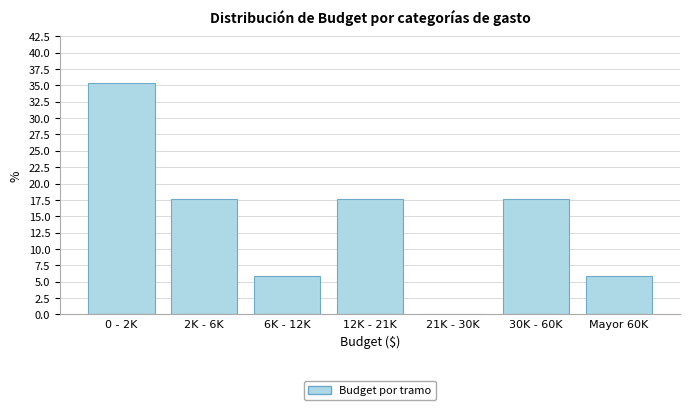

Reading left to right, transcribe all the data shown in this chart.

0 - 2K=35.3	2K - 6K=17.6	6K - 12K=5.9	12K - 21K=17.6	21K - 30K=0.0	30K - 60K=17.6	Mayor 60K=5.9